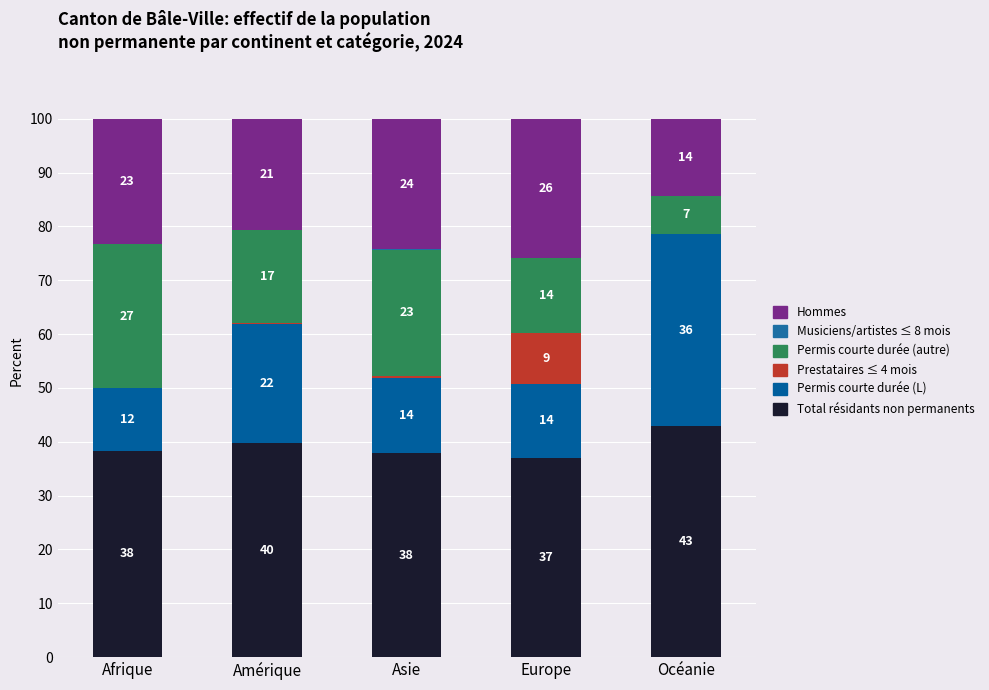

Are the bars horizontal?

No